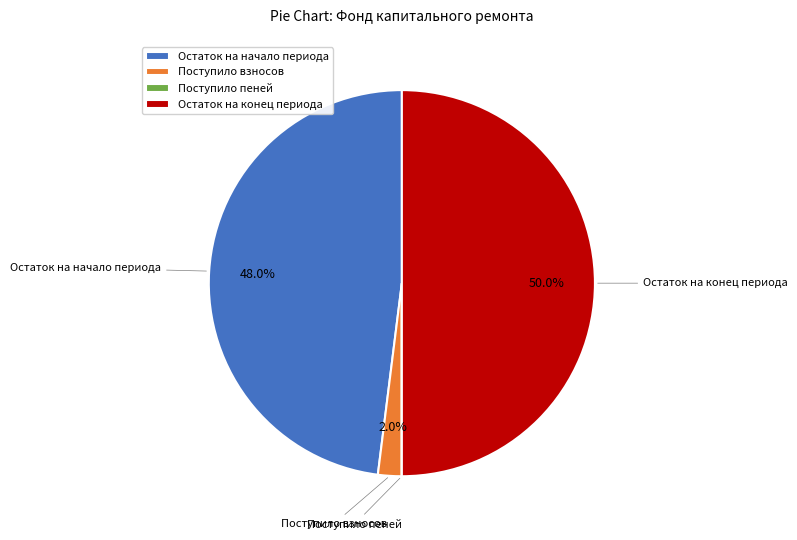

To the nearest percent, what portion does Остаток на начало периода represent?

48%